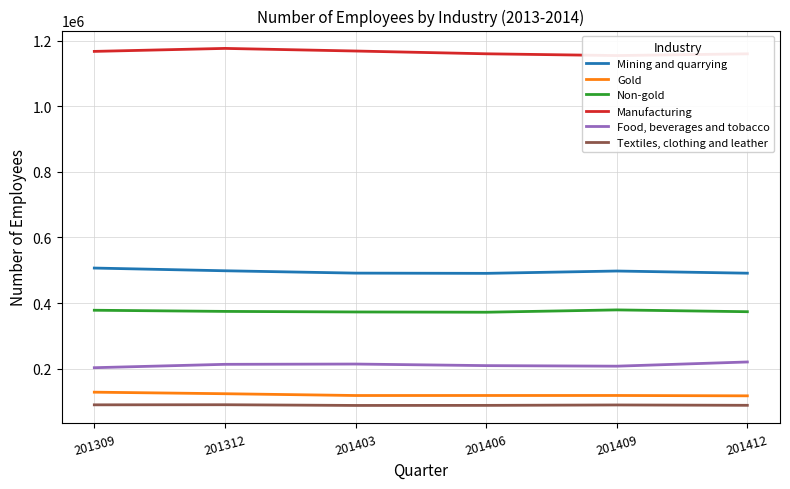

What value does the Non-gold series have at 201403, to the nearest 50?

373000